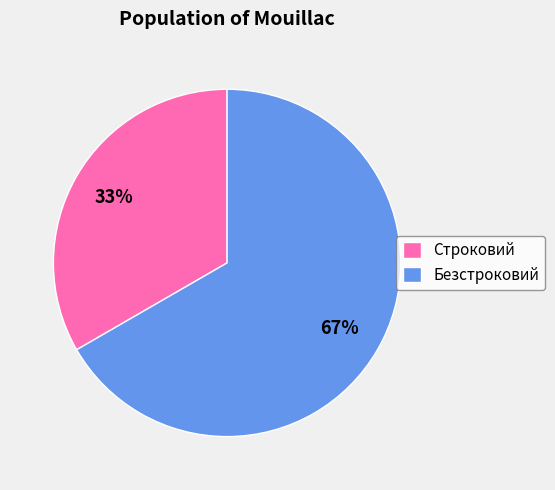

Is it true that Безстроковий is 67% of the pie?

True